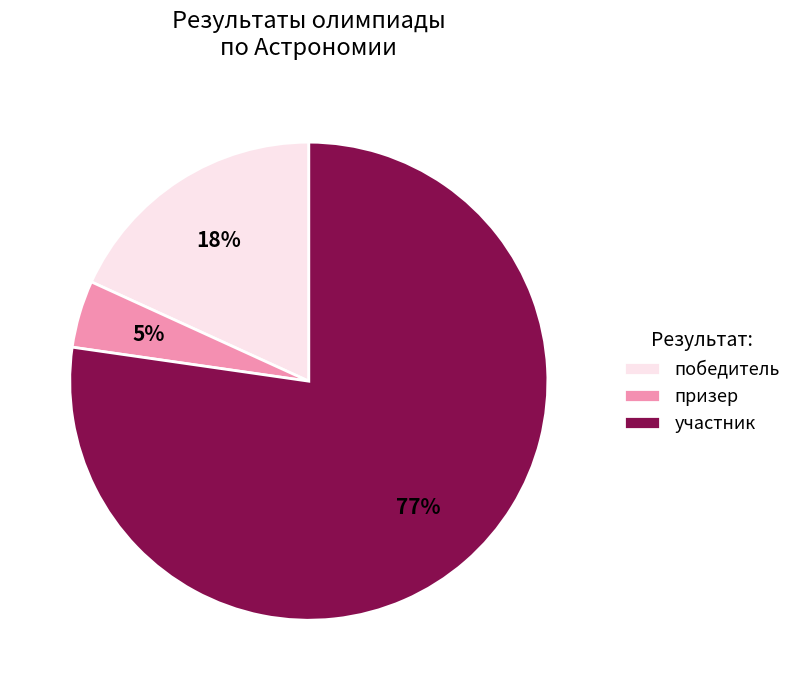

True or false: победитель accounts for 18% of the total.

True